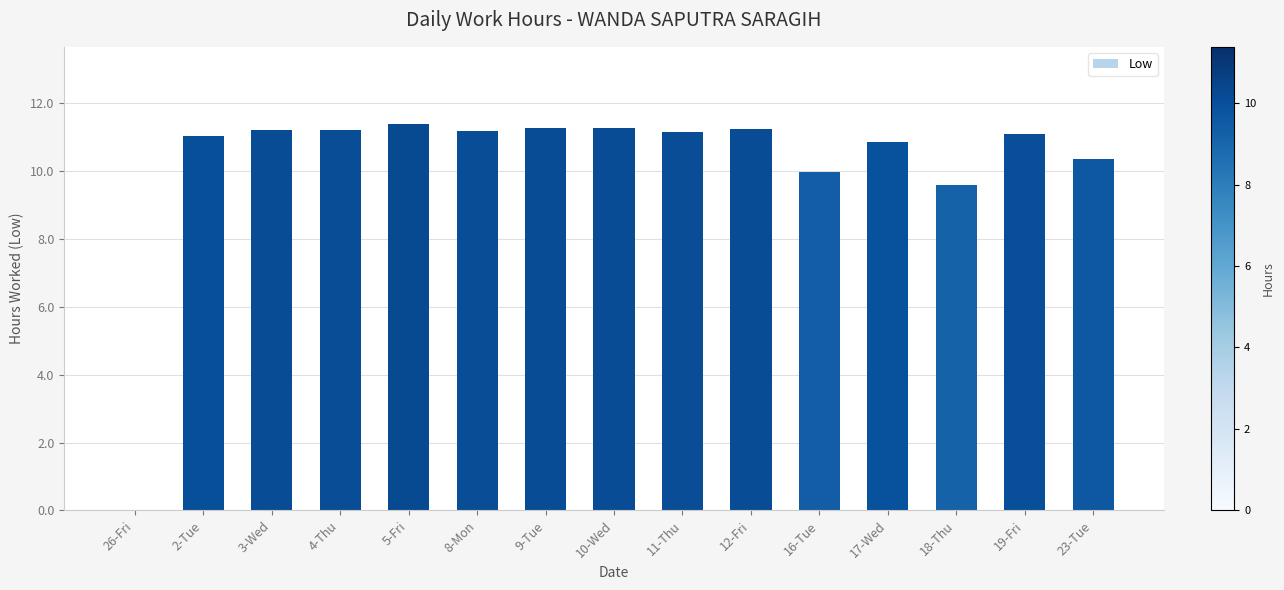

The chart shows a value of 11.3 at 10-Wed. True or false?

True